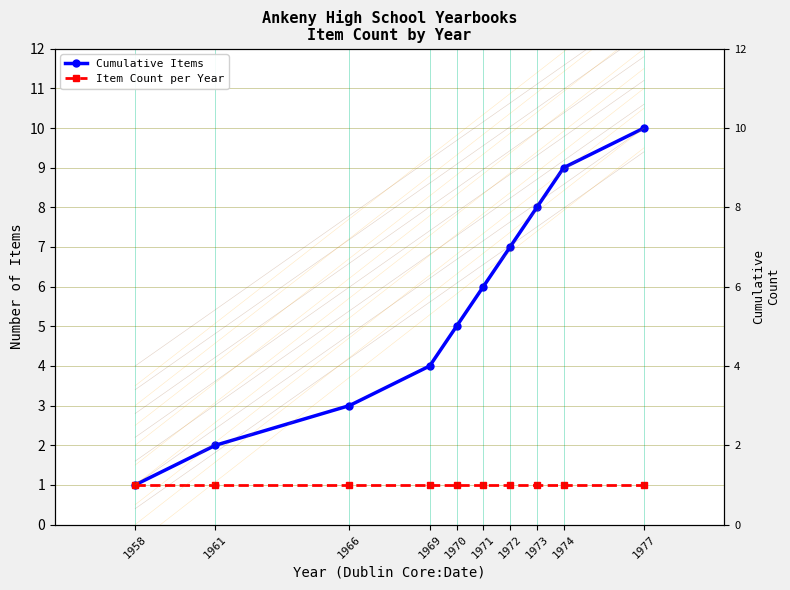

What is the total value across all series at 1969?

5